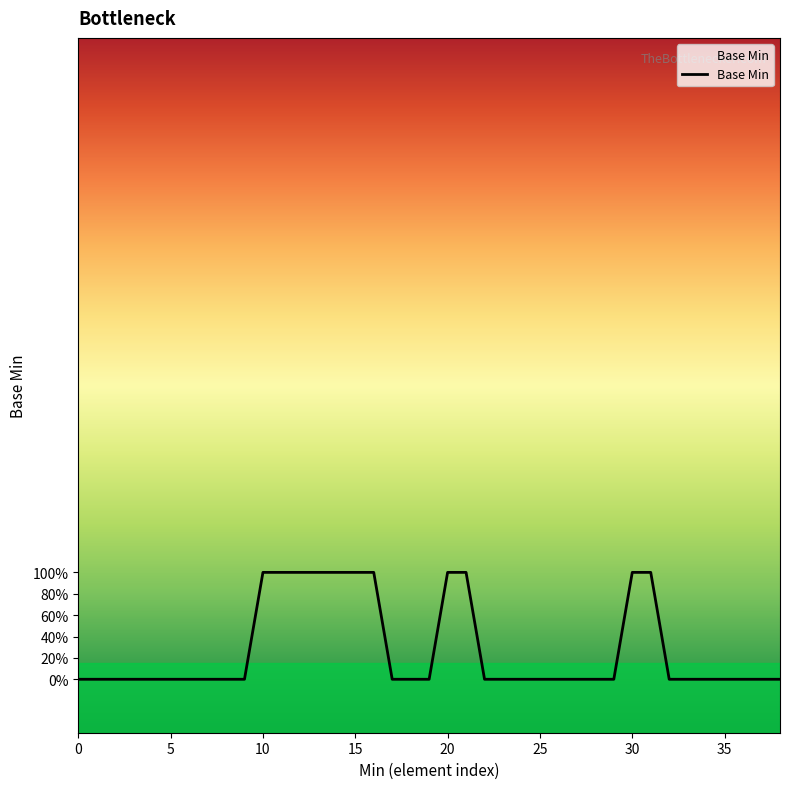

Does the chart display data point markers on the line(s)?

No